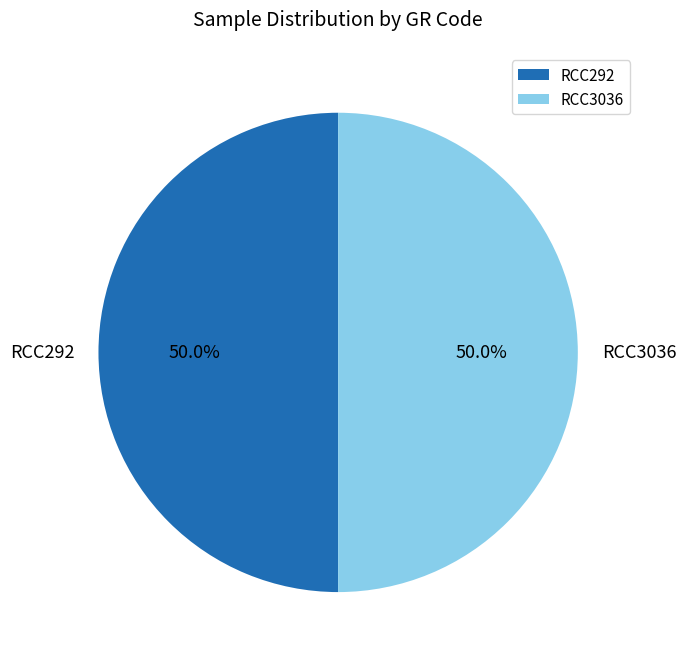

What percentage do RCC3036 and RCC292 together represent?

100.0%